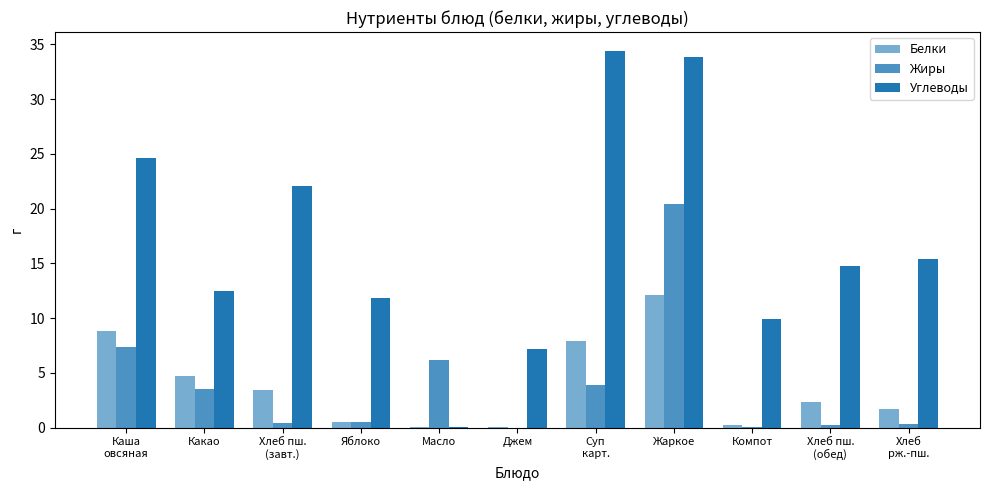

The value of Углеводы at Каша
овсяная is 24.6. True or false?

True